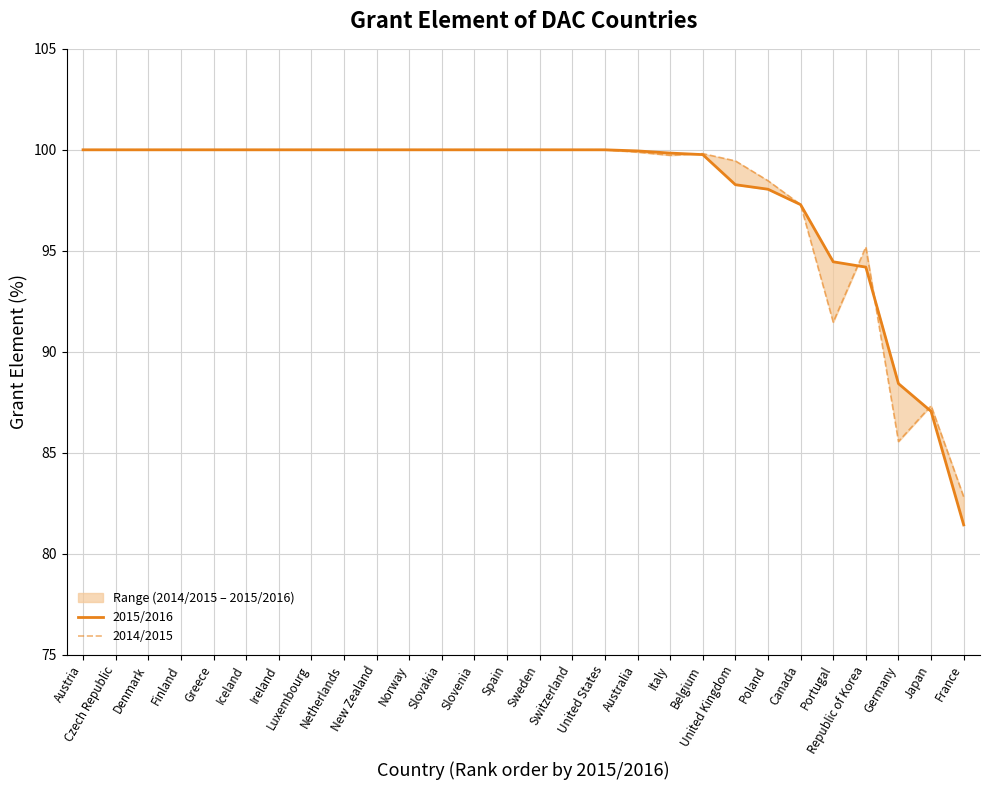

At which category is the sum across all series the highest?

Austria